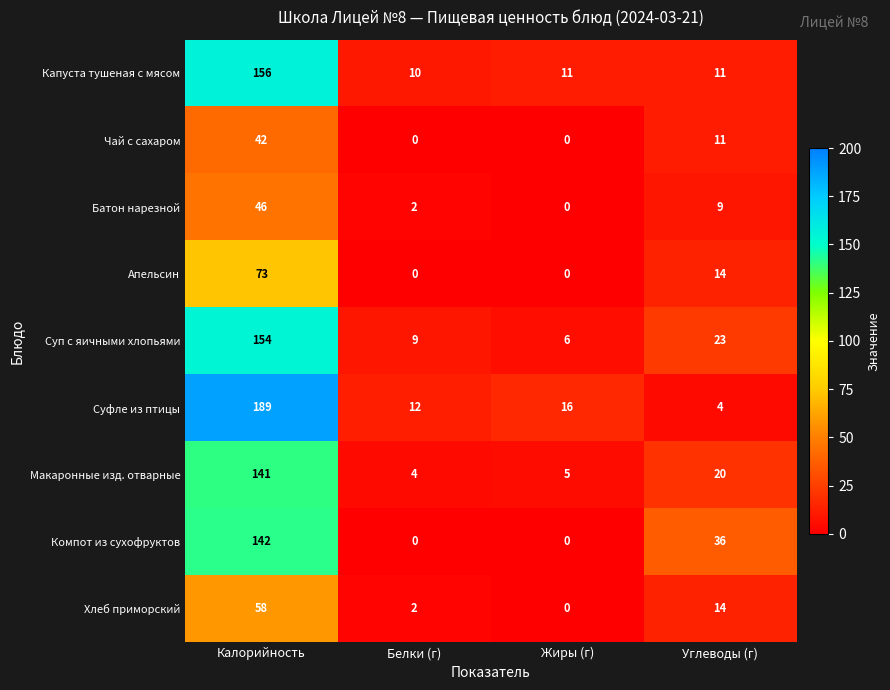

What value does the Апельсин series have at Углеводы (г), to the nearest 5?

15